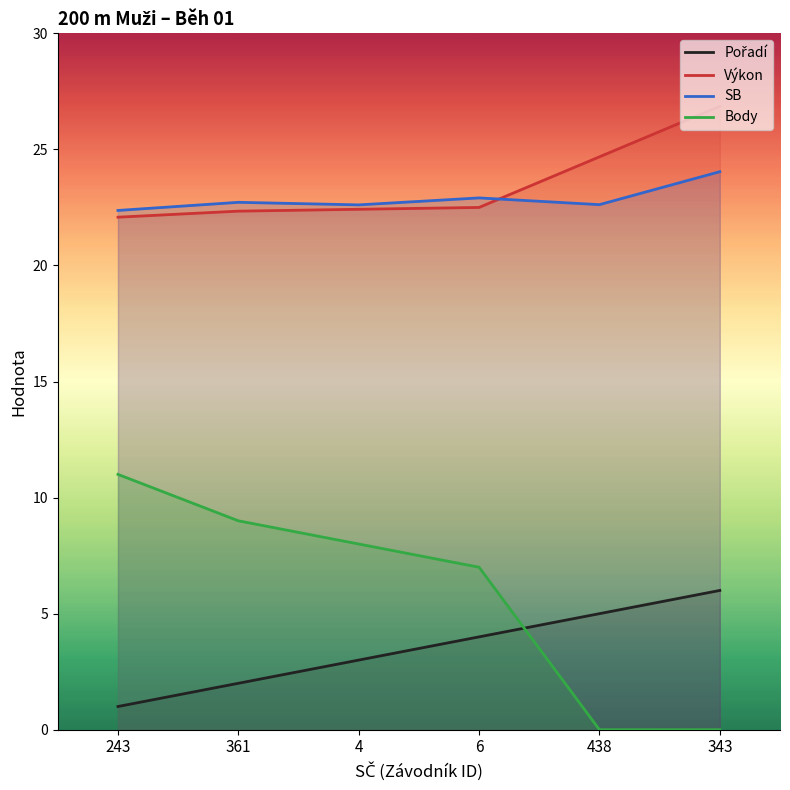

Reading right to left, what are all the values shown in this chart?

Pořadí: 6.0	5.0	4.0	3.0	2.0	1.0
Výkon: 26.9	24.7	22.5	22.4	22.3	22.1
SB: 24.0	22.6	22.9	22.6	22.7	22.4
Body: 0.0	0.0	7.0	8.0	9.0	11.0